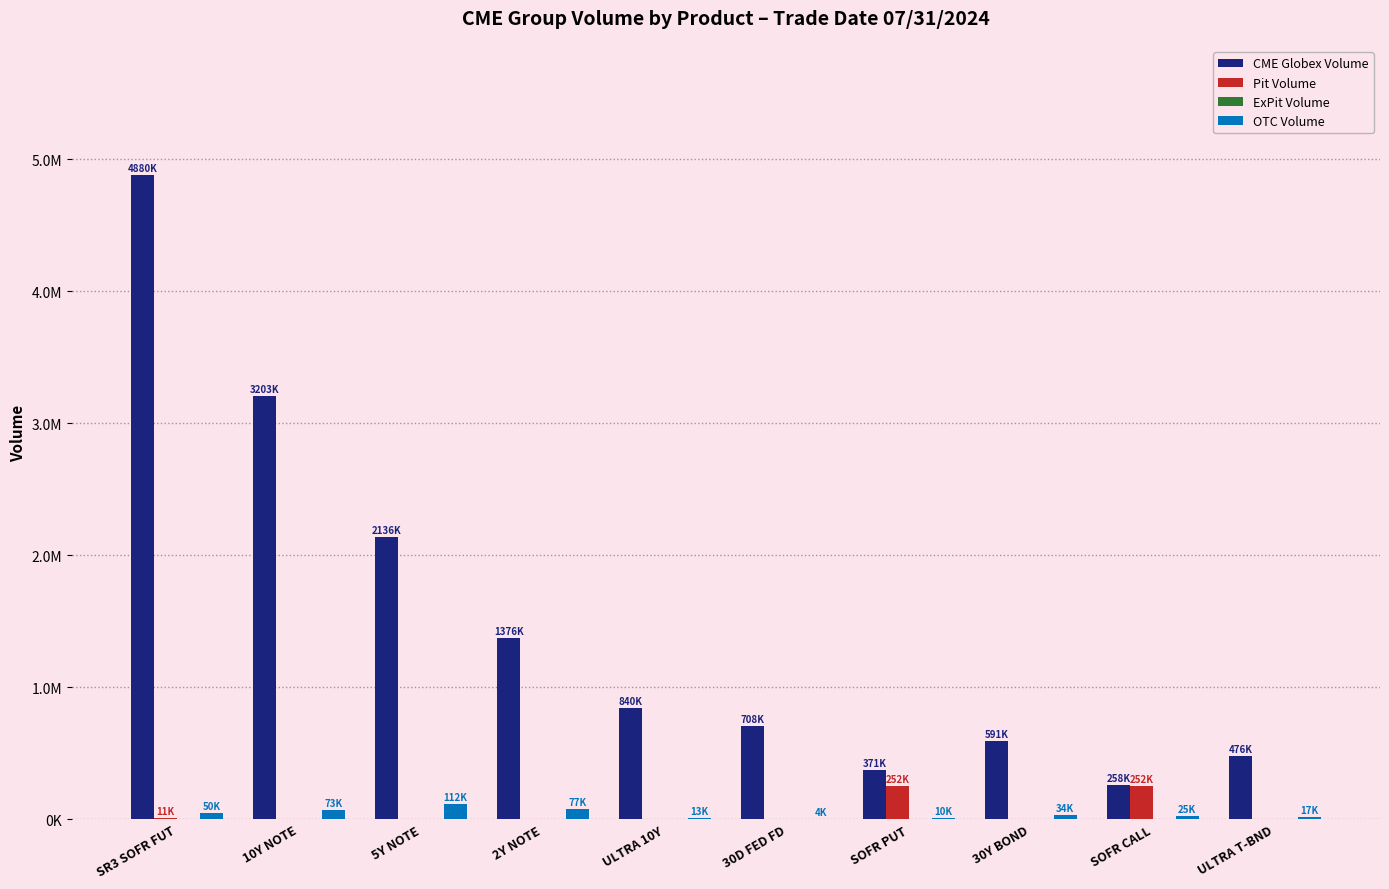

Reading left to right, transcribe all the data shown in this chart.

CME Globex Volume: SR3 SOFR FUT=4880082	10Y NOTE=3203516	5Y NOTE=2136983	2Y NOTE=1376412	ULTRA 10Y=840142	30D FED FD=708067	SOFR PUT=371591	30Y BOND=591372	SOFR CALL=258076	ULTRA T-BND=476454
Pit Volume: SR3 SOFR FUT=11945	10Y NOTE=0	5Y NOTE=0	2Y NOTE=0	ULTRA 10Y=0	30D FED FD=0	SOFR PUT=252819	30Y BOND=0	SOFR CALL=252124	ULTRA T-BND=0
ExPit Volume: SR3 SOFR FUT=0	10Y NOTE=0	5Y NOTE=0	2Y NOTE=0	ULTRA 10Y=0	30D FED FD=0	SOFR PUT=0	30Y BOND=0	SOFR CALL=0	ULTRA T-BND=0
OTC Volume: SR3 SOFR FUT=50000	10Y NOTE=73318	5Y NOTE=112702	2Y NOTE=77263	ULTRA 10Y=13546	30D FED FD=4000	SOFR PUT=10000	30Y BOND=34918	SOFR CALL=25946	ULTRA T-BND=17947